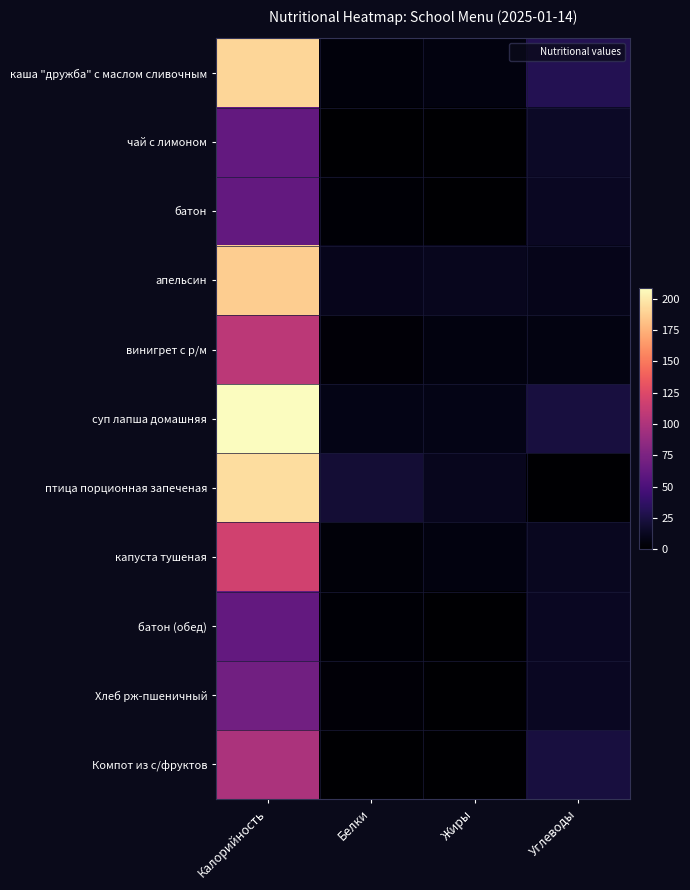

Which series has the widest spread of values?

суп лапша домашняя